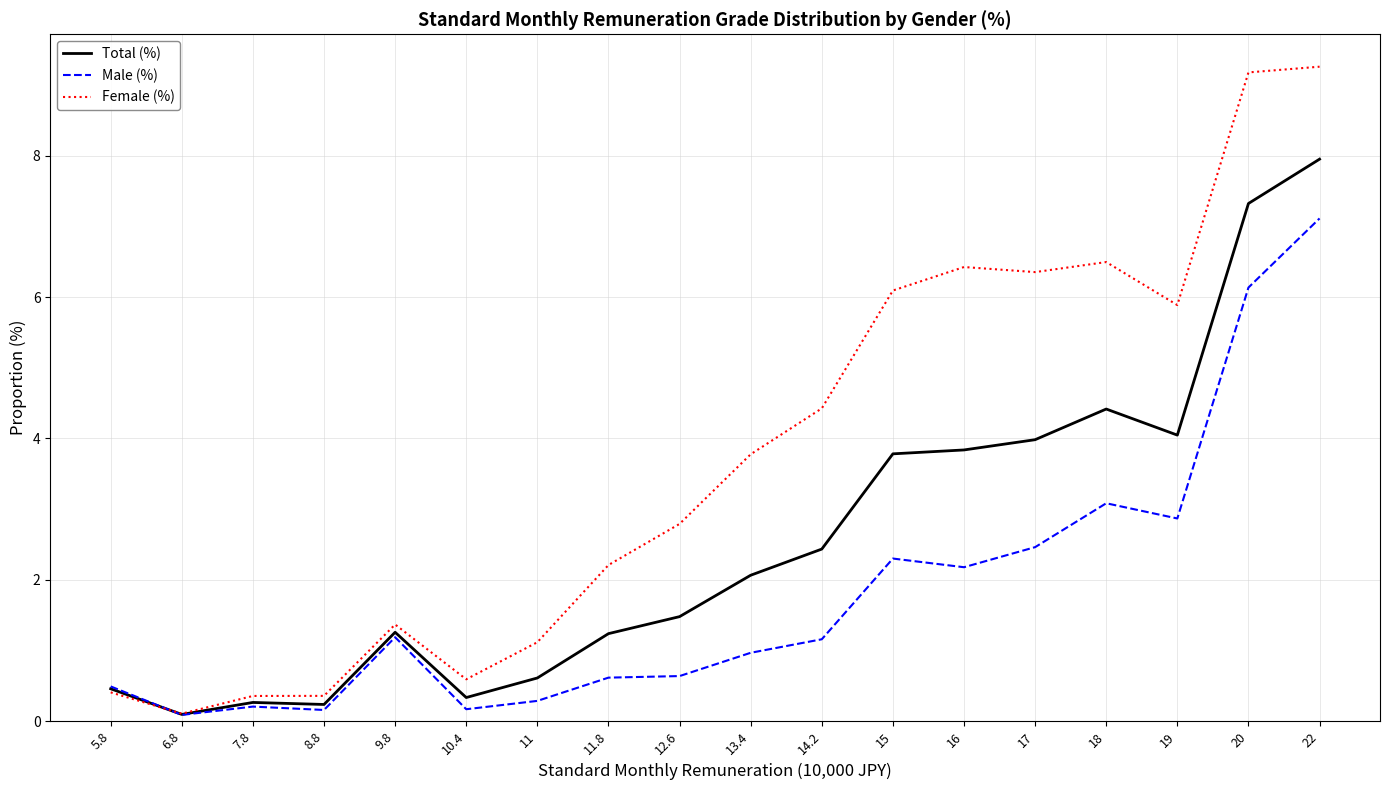

True or false: Total (%) has a value of 5.9 at 15.

False